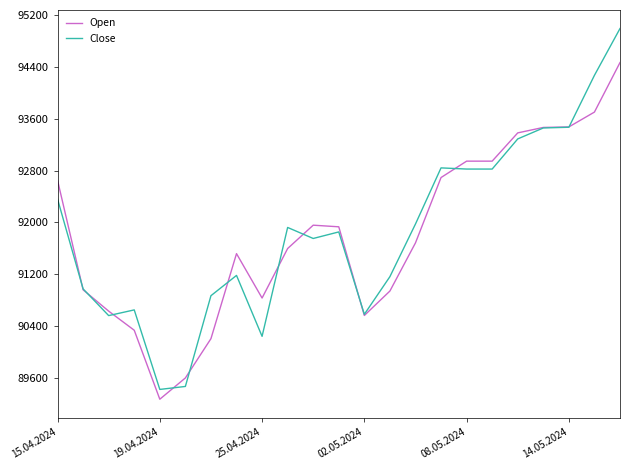

Rank the series by their maximum value, from lowest to highest.

Open, Close